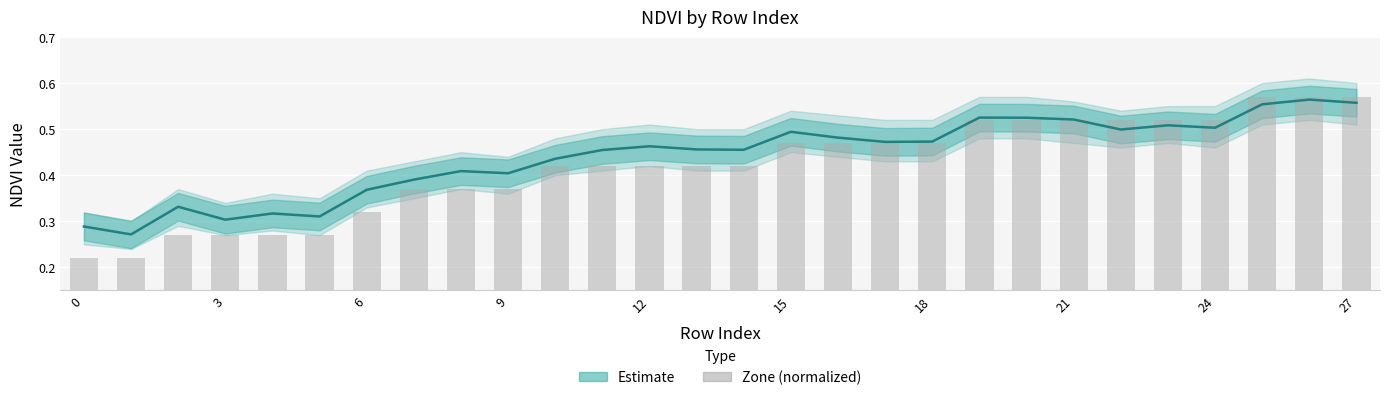

How many bars are there in total?

28